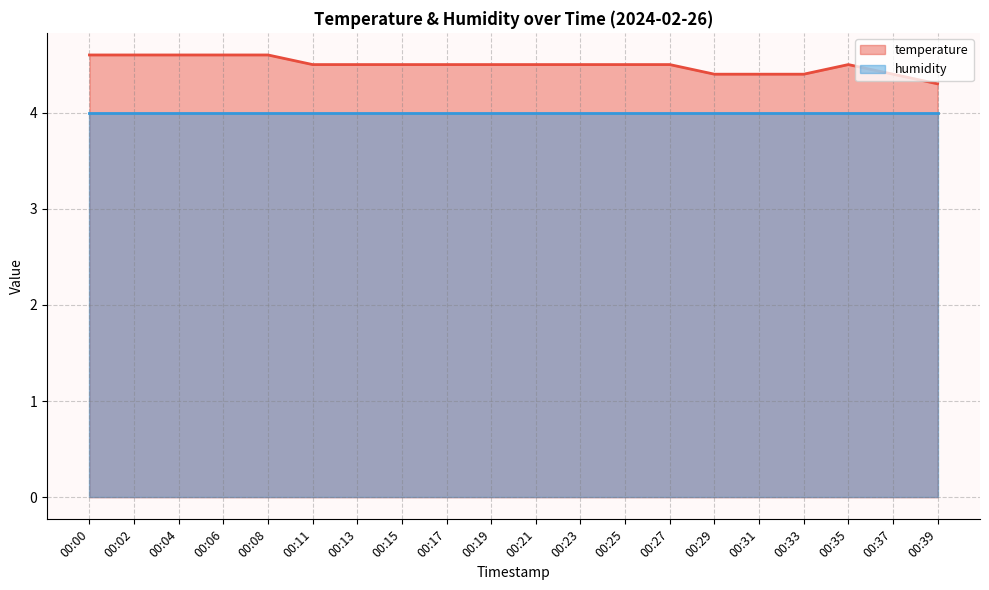

How many lines are shown in the chart?

2